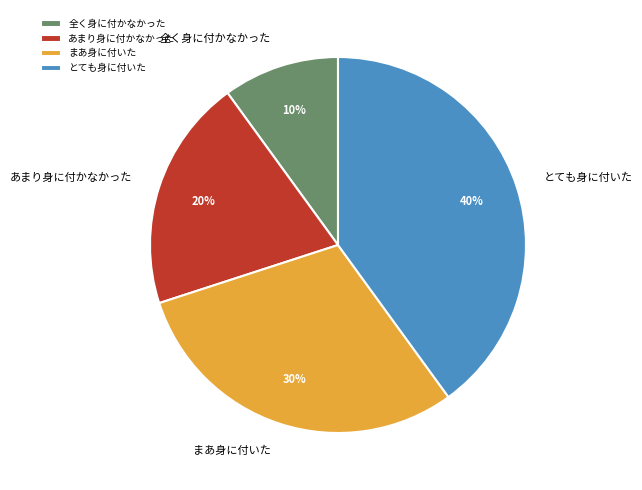

Which category has the smallest portion of the pie?

全く身に付かなかった